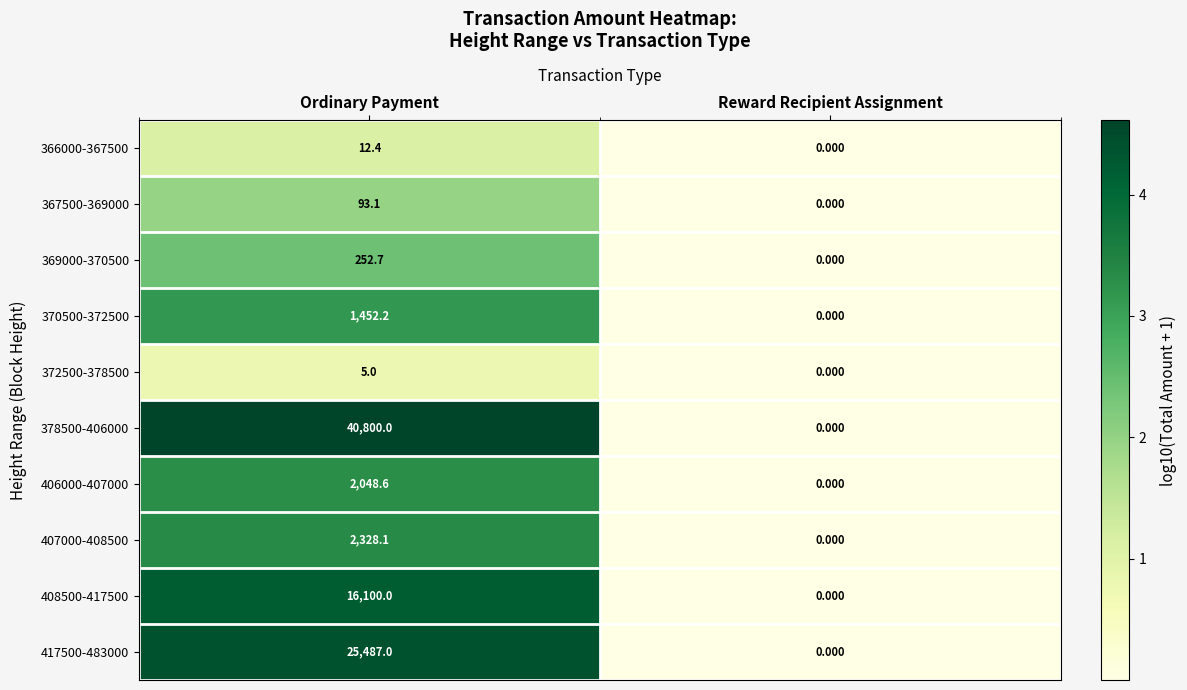

How many distinct data groups are displayed?

10